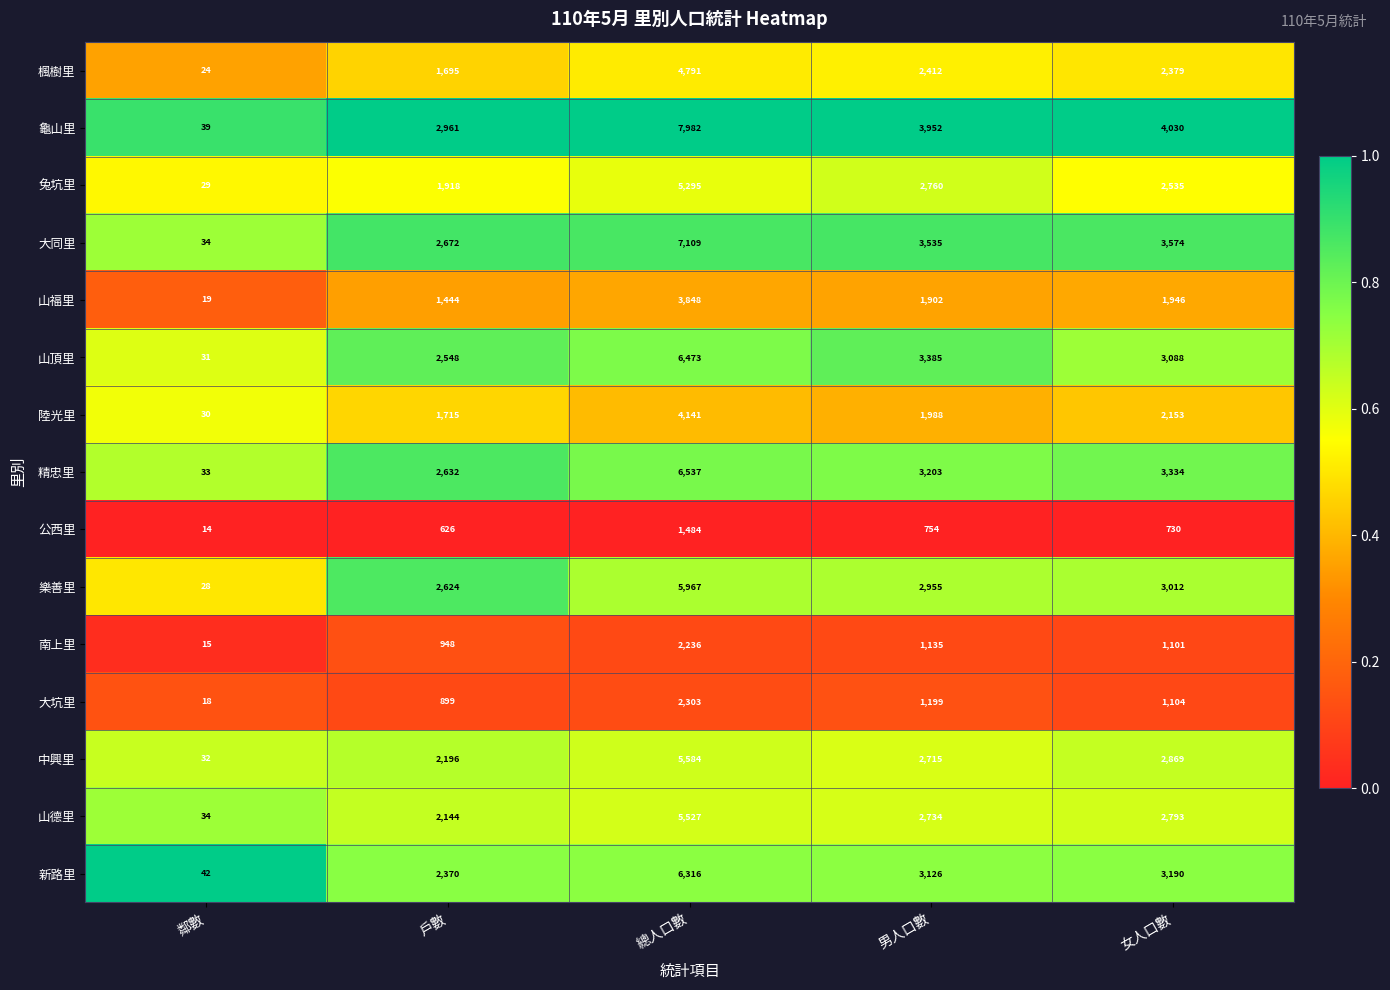

What is the spread (max minus min) of values at 鄰數?

28